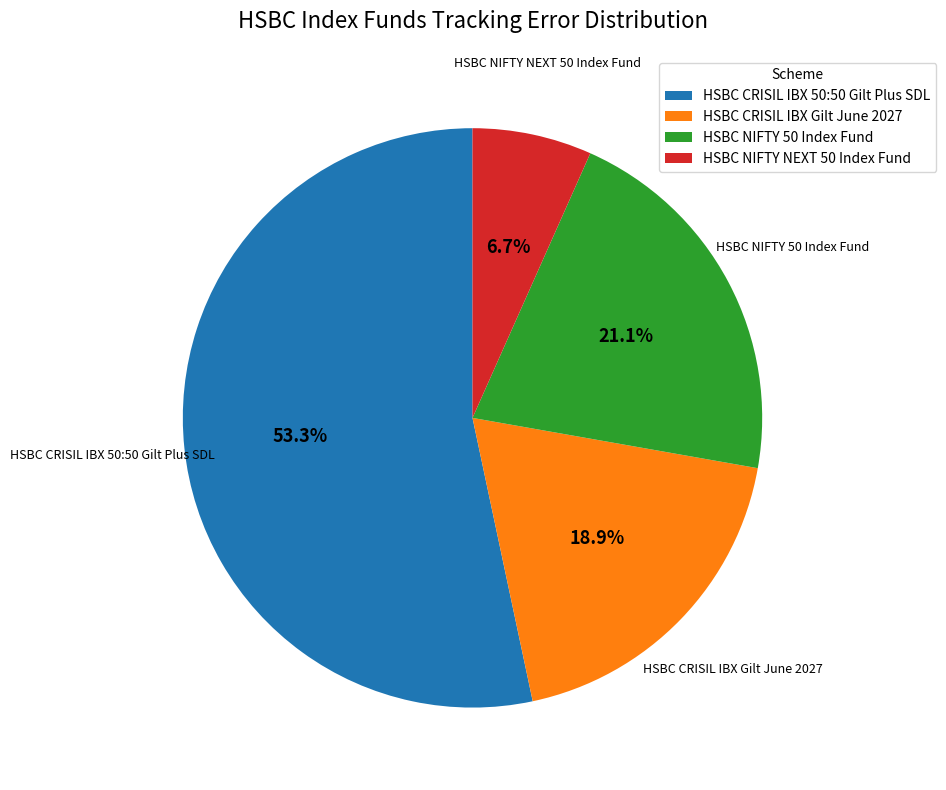

What is the largest slice in the pie chart?

HSBC CRISIL IBX 50:50 Gilt Plus SDL